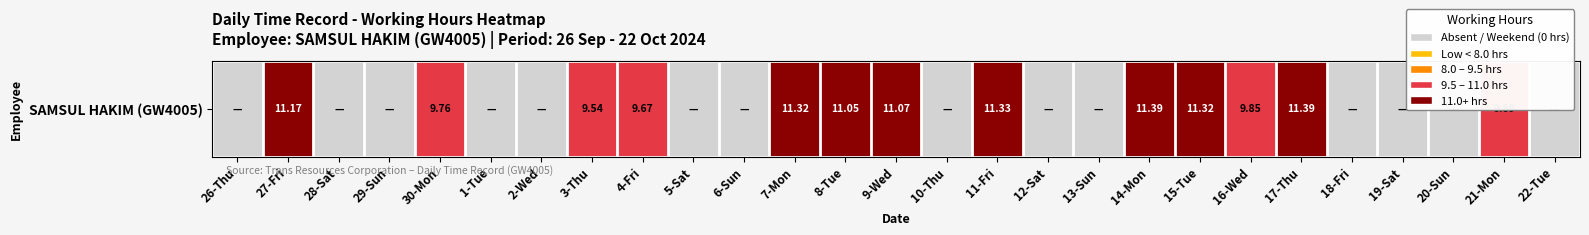

The chart shows a value of 11.1 at 8-Tue. True or false?

True